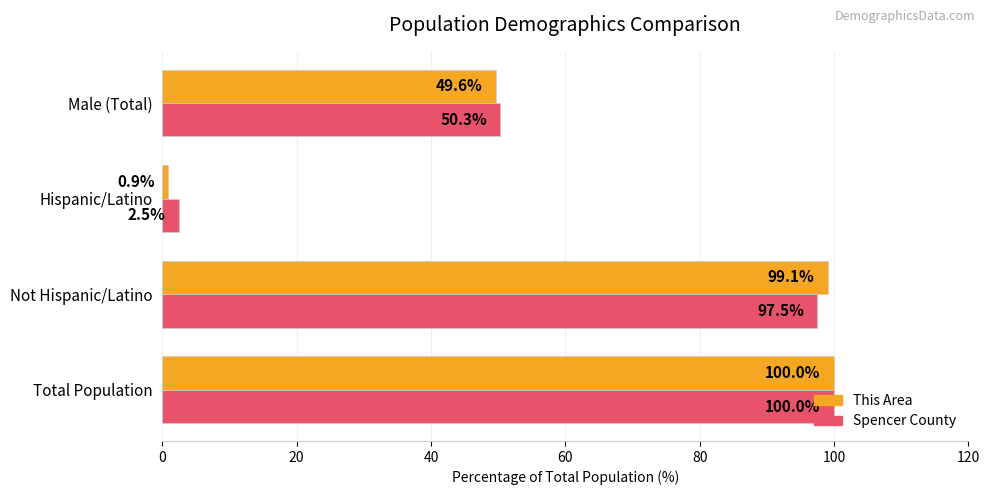

Read the This Area value at Male (Total).

49.6